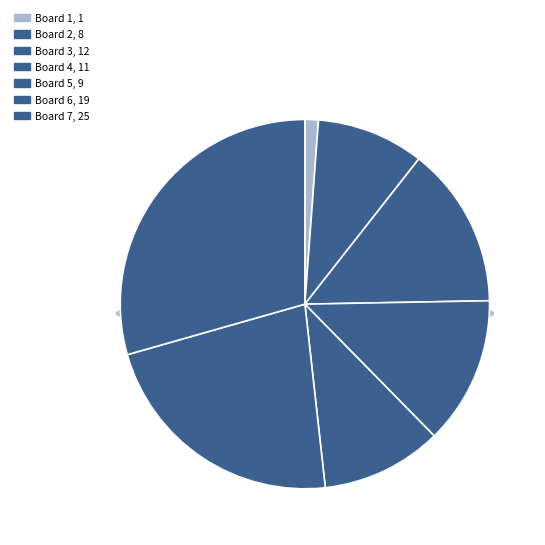

Between Board 2 and Board 4, which is larger?

Board 4